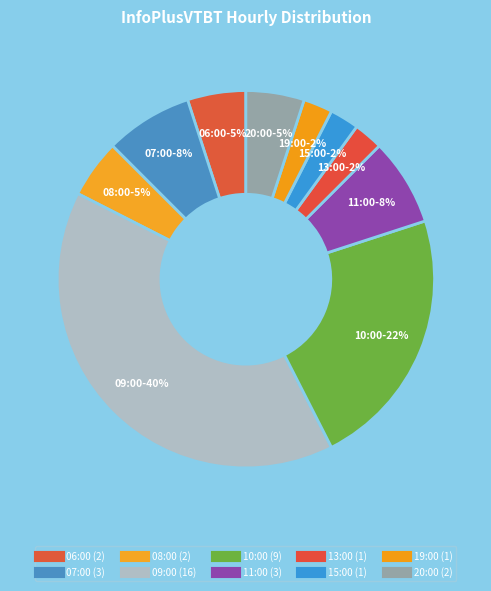

What is the change in value from 08:00 to 11:00?

+1